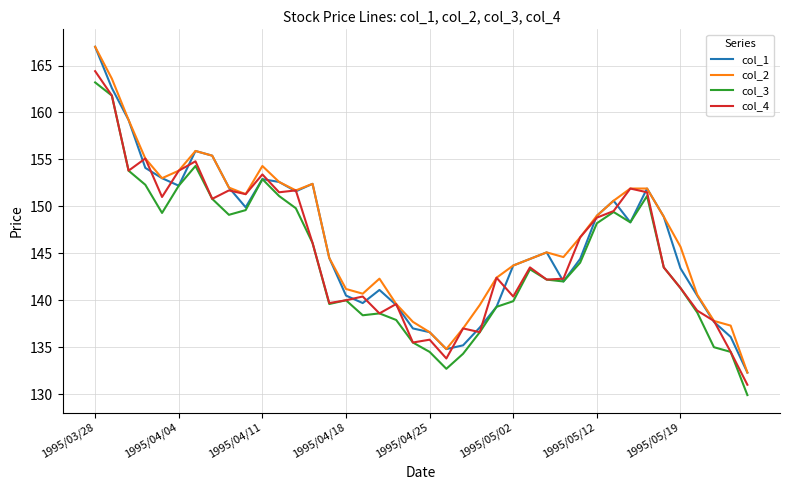

What is the difference between the maximum and second lowest values in the col_1 series?

32.2